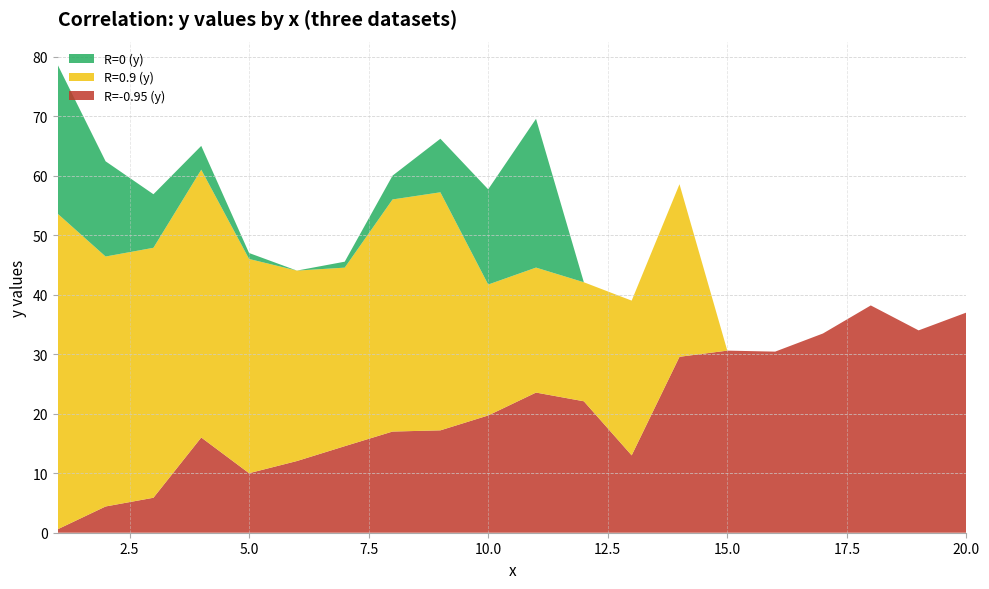

Reading left to right, what are all the values shown in this chart?

R=-0.95 (y): 1=0.6	2=4.4	3=5.9	4=16.0	5=10.0	6=12.0	7=14.5	8=17.0	9=17.2	10=19.7	11=23.5	12=22.1	13=13.0	14=29.6	15=30.6	16=30.4	17=33.5	18=38.2	19=34.0	20=37.0
R=0.9 (y): 1=53.0	2=42.0	3=42.0	4=45.0	5=36.0	6=32.0	7=30.0	8=39.0	9=40.0	10=22.0	11=21.0	12=20.0	13=26.0	14=29.0	15=0.0	16=0.0	17=0.0	18=0.0	19=0.0	20=0.0
R=0 (y): 1=25.0	2=16.0	3=9.0	4=4.0	5=1.0	6=0.0	7=1.0	8=4.0	9=9.0	10=16.0	11=25.0	12=0.0	13=0.0	14=0.0	15=0.0	16=0.0	17=0.0	18=0.0	19=0.0	20=0.0